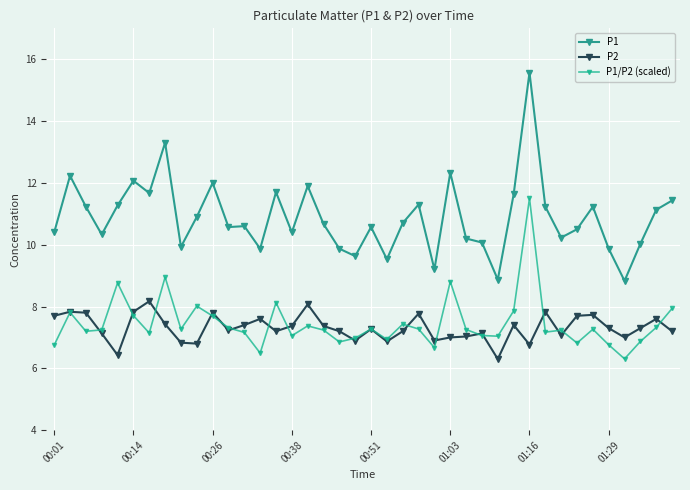

Rank the categories by P1 value from lowest to highest.

36, 28, 24, 21, 19, 13, 18, 35, 8, 37, 27, 26, 32, 00:38, 00:01, 15, 33, 11, 20, 12, 17, 22, 9, 38, 00:26, 31, 34, 00:51, 23, 39, 29, 01:16, 14, 16, 10, 01:03, 00:14, 25, 01:29, 30